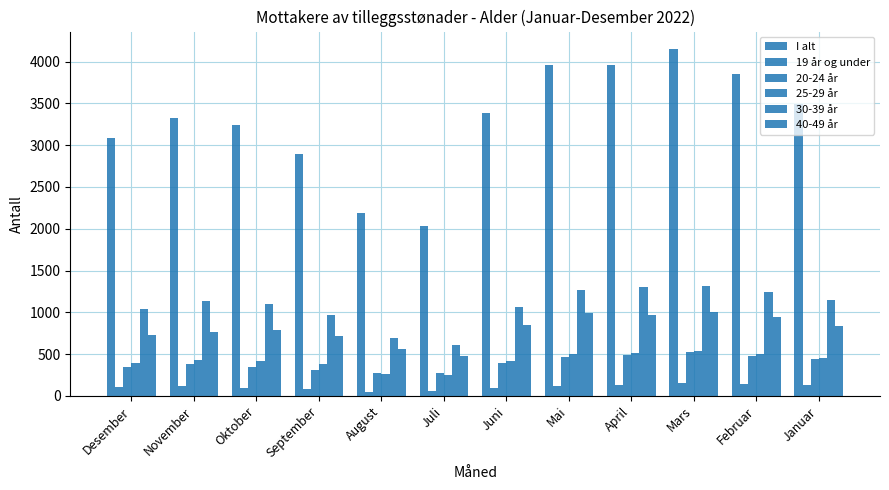

What is the difference between the maximum and second lowest values in the 40-49 år series?

441